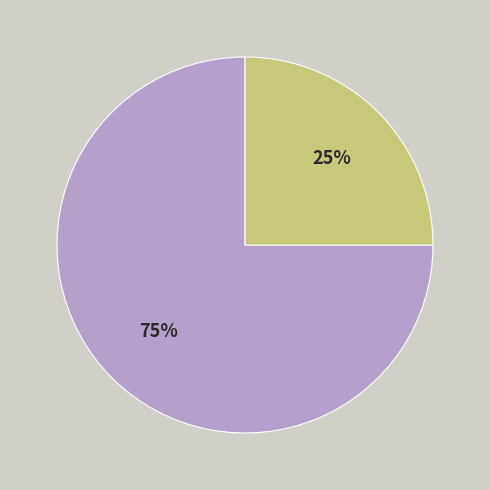

How many segments does this pie chart have?

2